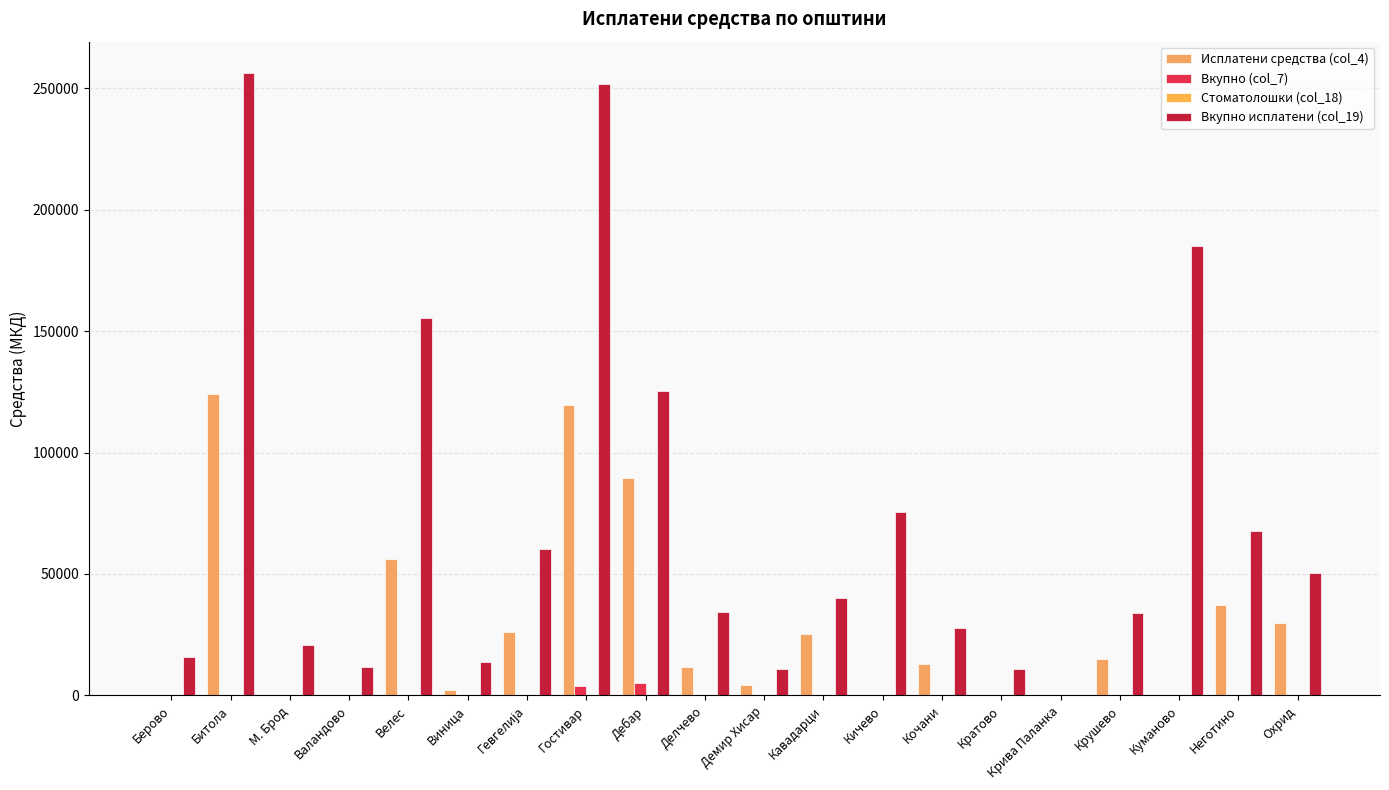

Between Валандово and Гевгелија, which is larger?

Гевгелија